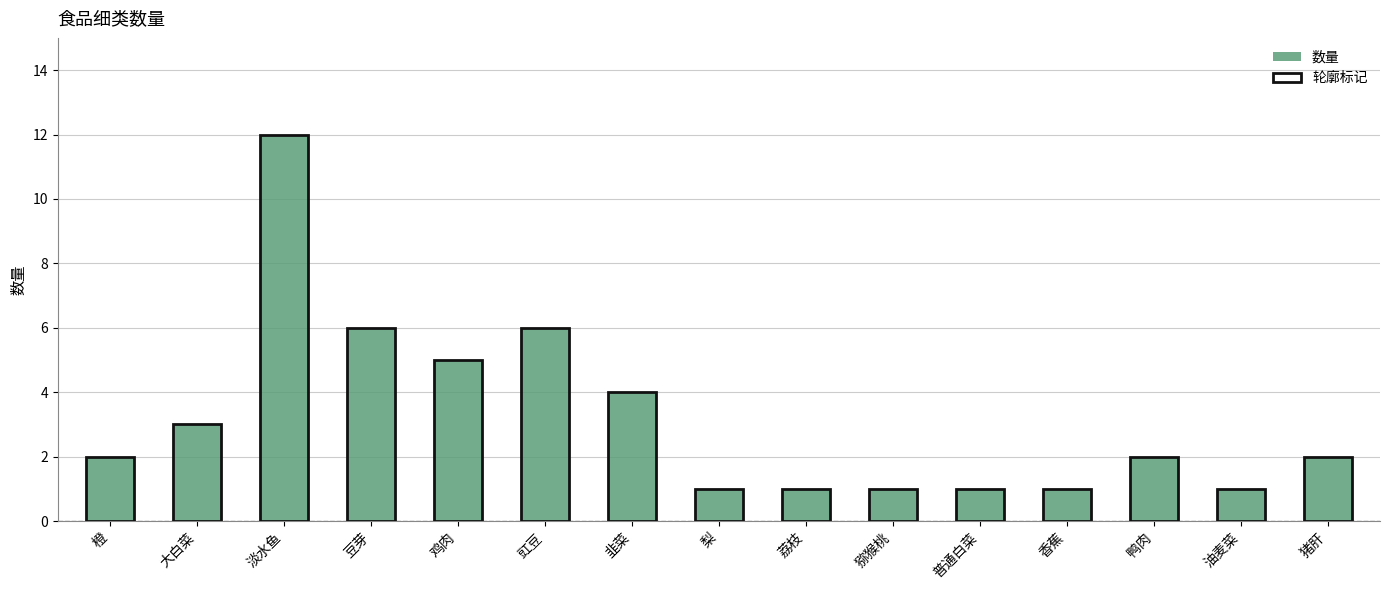

What position from the left is 油麦菜?

14